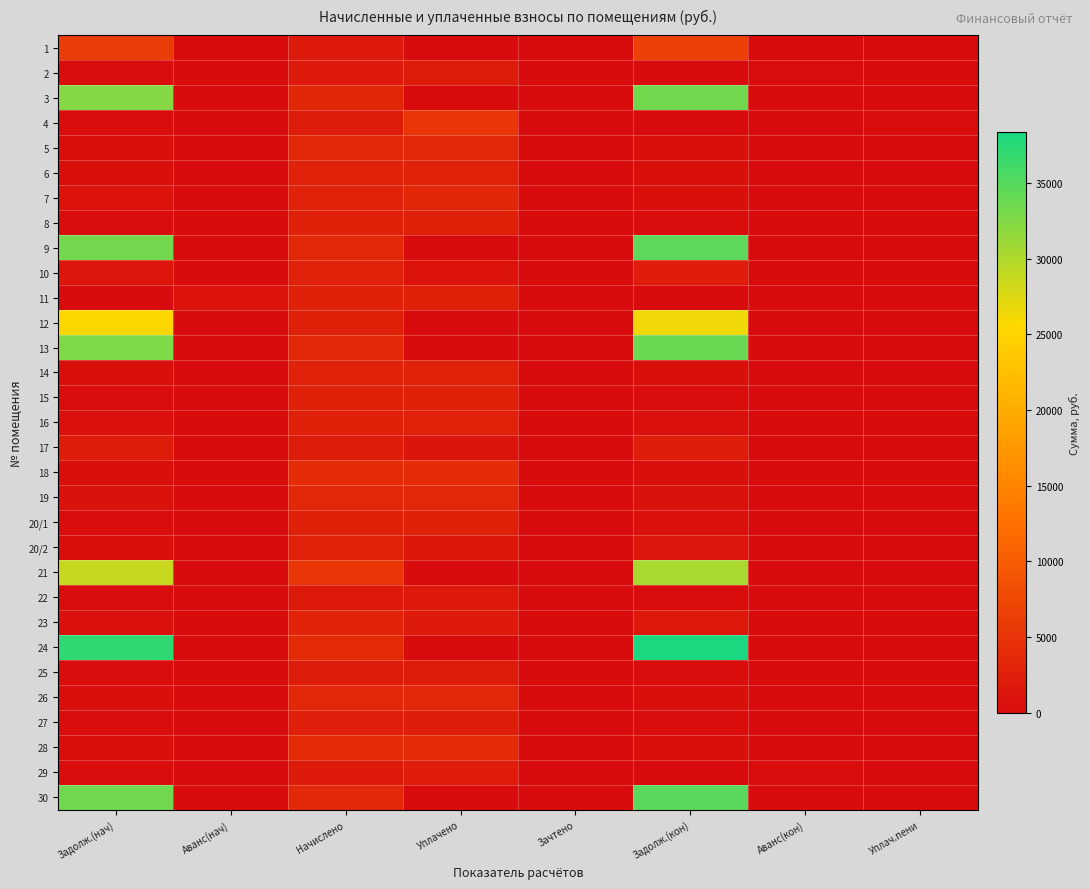

At which category is the sum across all series the highest?

Задолж.(кон)